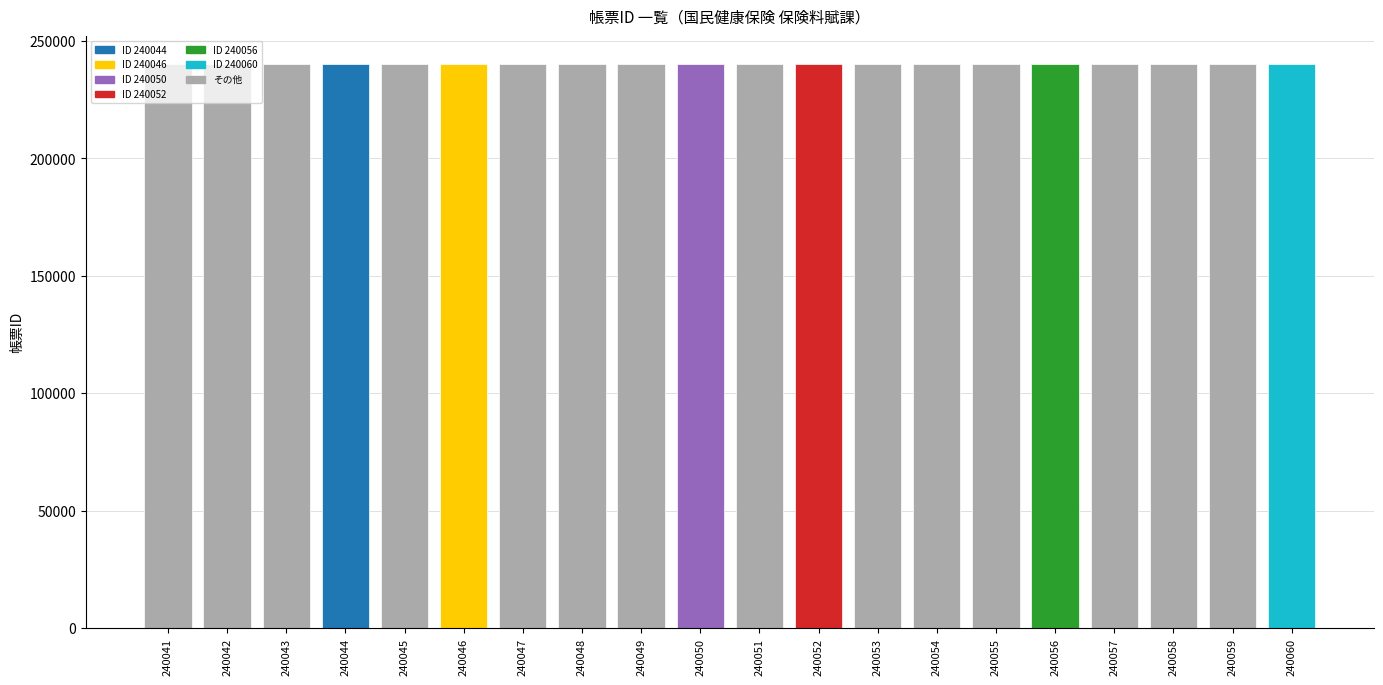

What is the sum of all values?

4801010